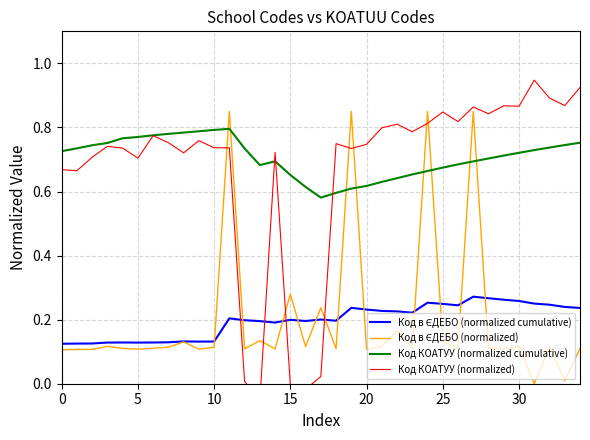

Is the value of Код в ЄДЕБО (normalized) at 12 greater than the value of Код в ЄДЕБО (normalized cumulative) at 15?

No